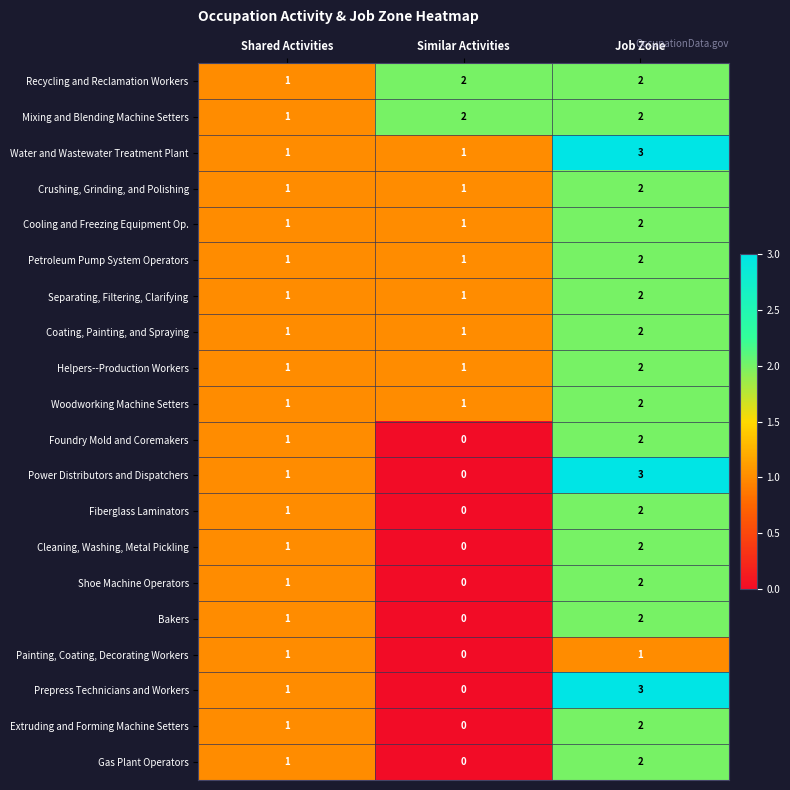

Which label corresponds to the largest value in the chart?

Job Zone